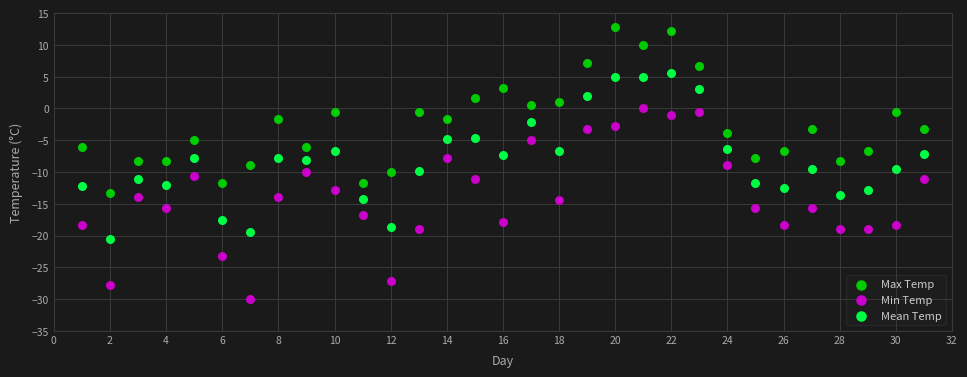

What are all the series names shown in the legend?

Max Temp, Min Temp, Mean Temp